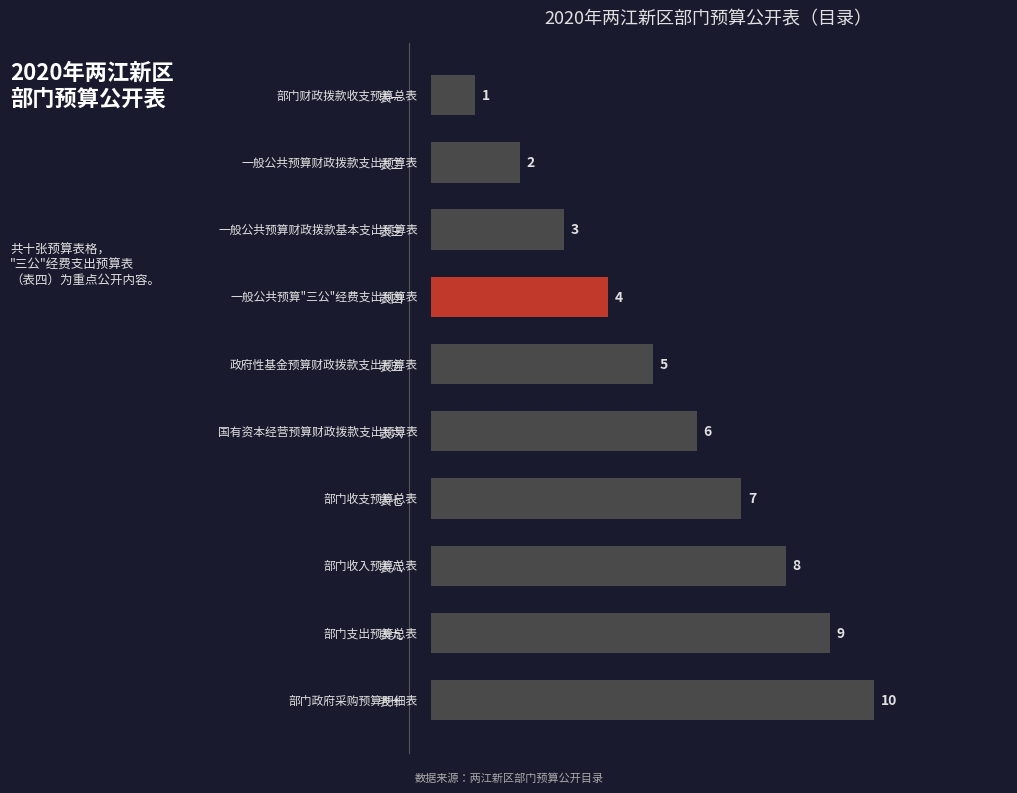

What is the sum of all values?

55